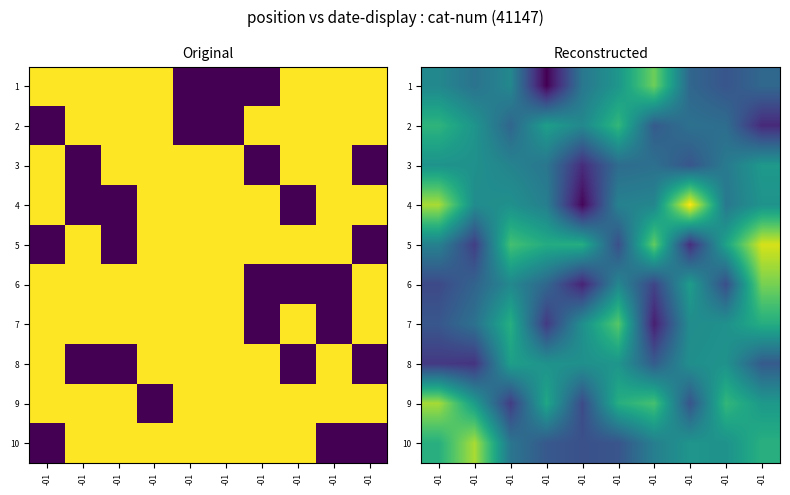

What is the difference between the highest and lowest values at -01?

15615.7